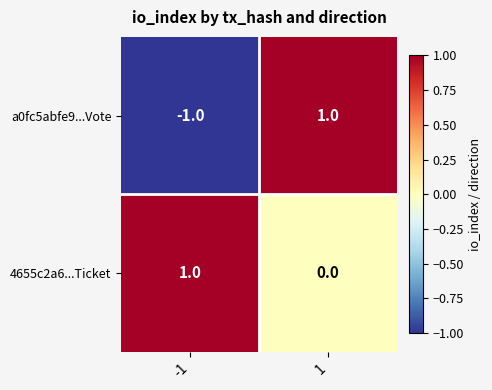

Between -1 and 1, which series saw the biggest shift?

a0fc5abfe9...Vote